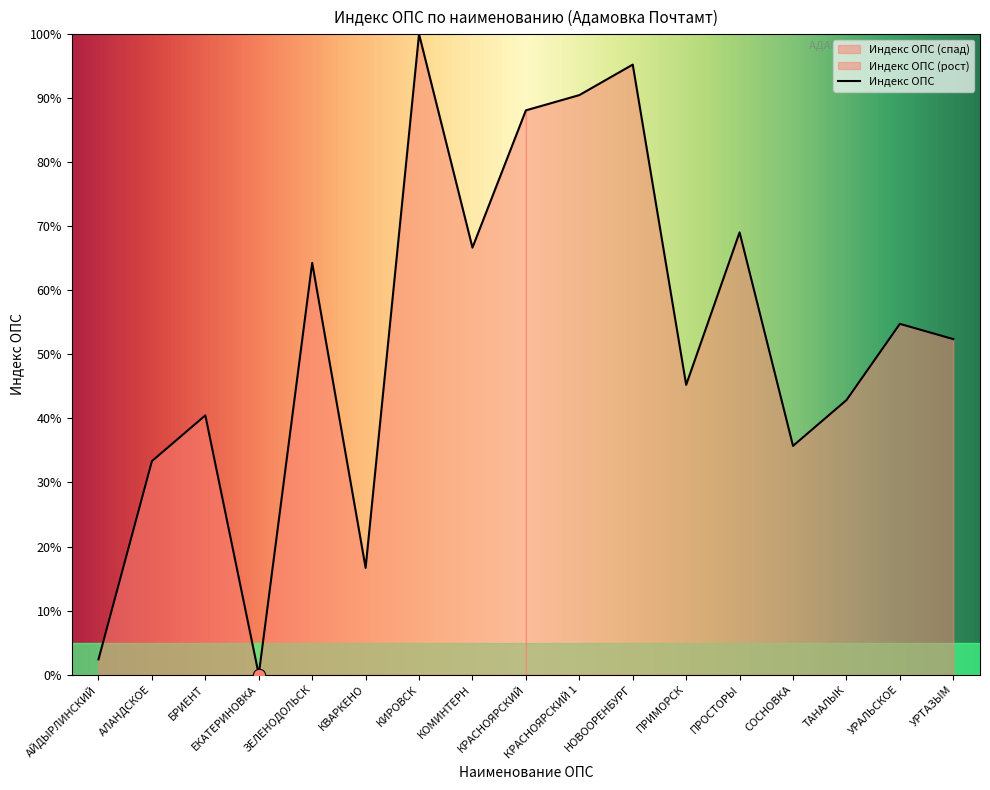

Between ТАНАЛЫК and КВАРКЕНО, which is larger?

ТАНАЛЫК